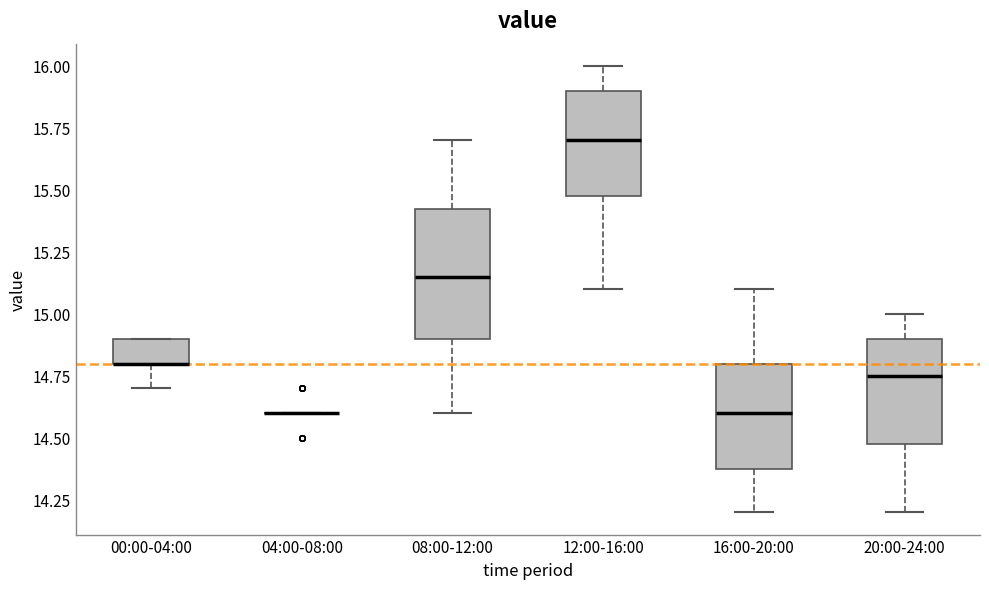

Reading left to right, transcribe this box plot: for each box, give where its median line is, the range the box spans, and where its two whiskers end, as read against the y-axis. The values are not printed on the chart, so give them approximately, as read against the axis.

00:00-04:00: median 14.80 (drawn on the box's lower edge), box 14.80 to 14.90, whiskers 14.70 to 14.90
04:00-08:00: box collapsed to a line at 14.60, whiskers 14.60 to 14.60
08:00-12:00: median 15.15, box 14.90 to 15.45, whiskers 14.60 to 15.70
12:00-16:00: median 15.70, box 15.50 to 15.90, whiskers 15.10 to 16.00
16:00-20:00: median 14.60, box 14.40 to 14.80, whiskers 14.20 to 15.10
20:00-24:00: median 14.75, box 14.50 to 14.90, whiskers 14.20 to 15.00